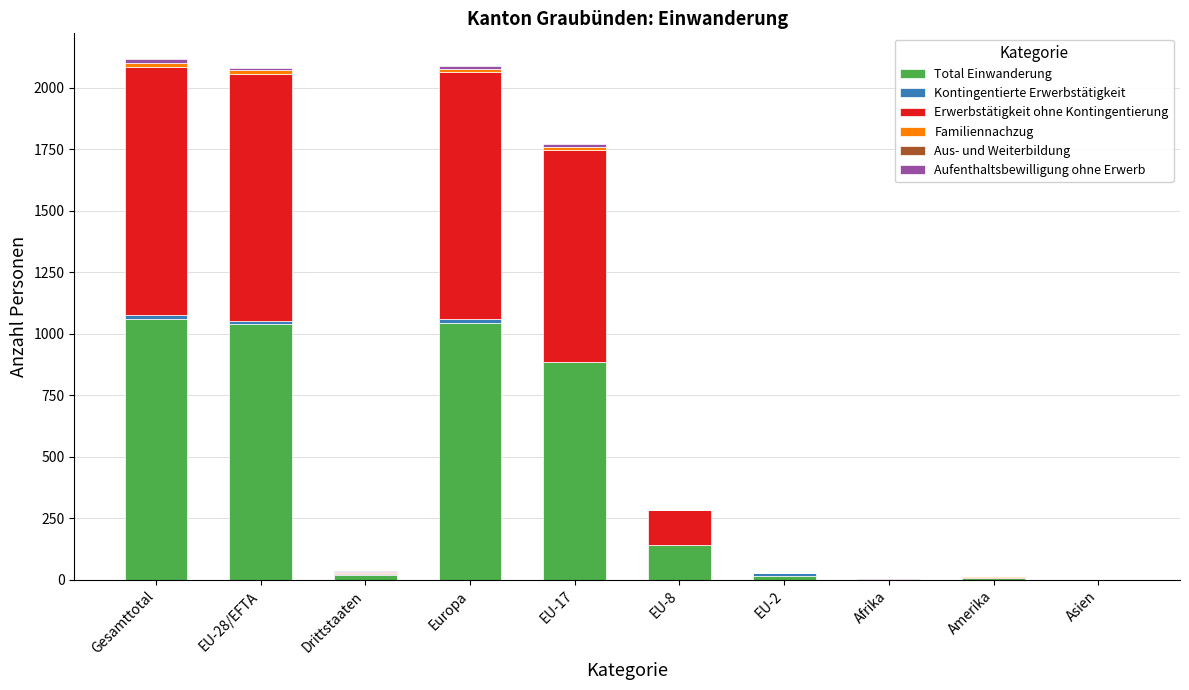

What is the highest value of the Total Einwanderung series?

1059